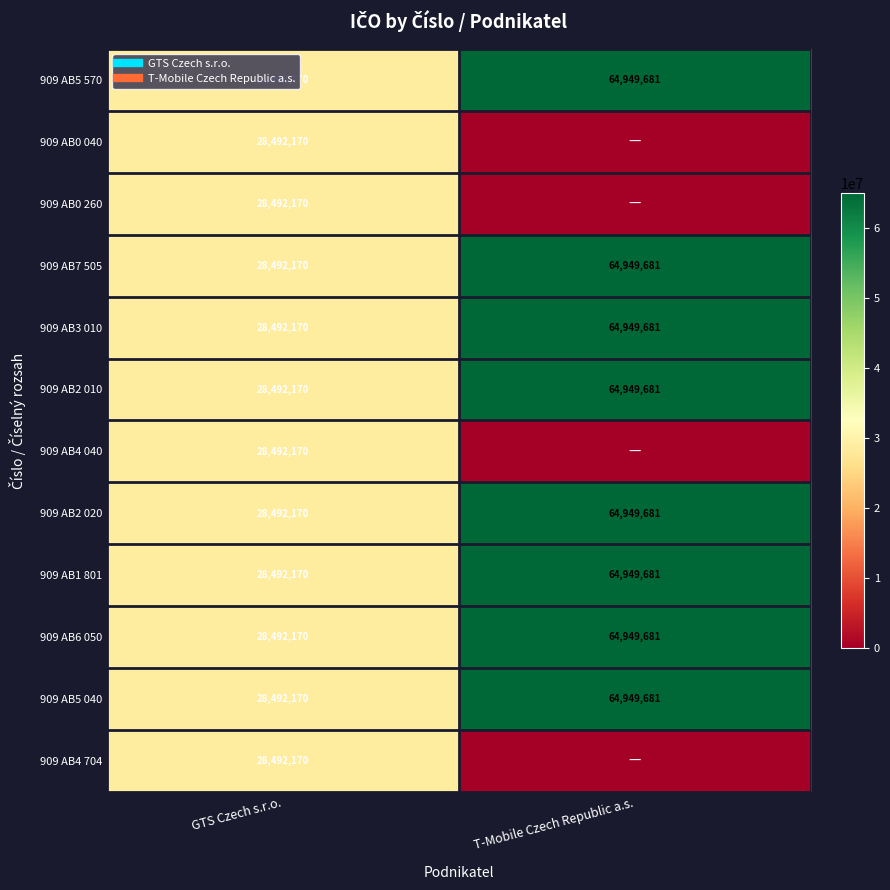

What is the greatest value displayed?

64949681